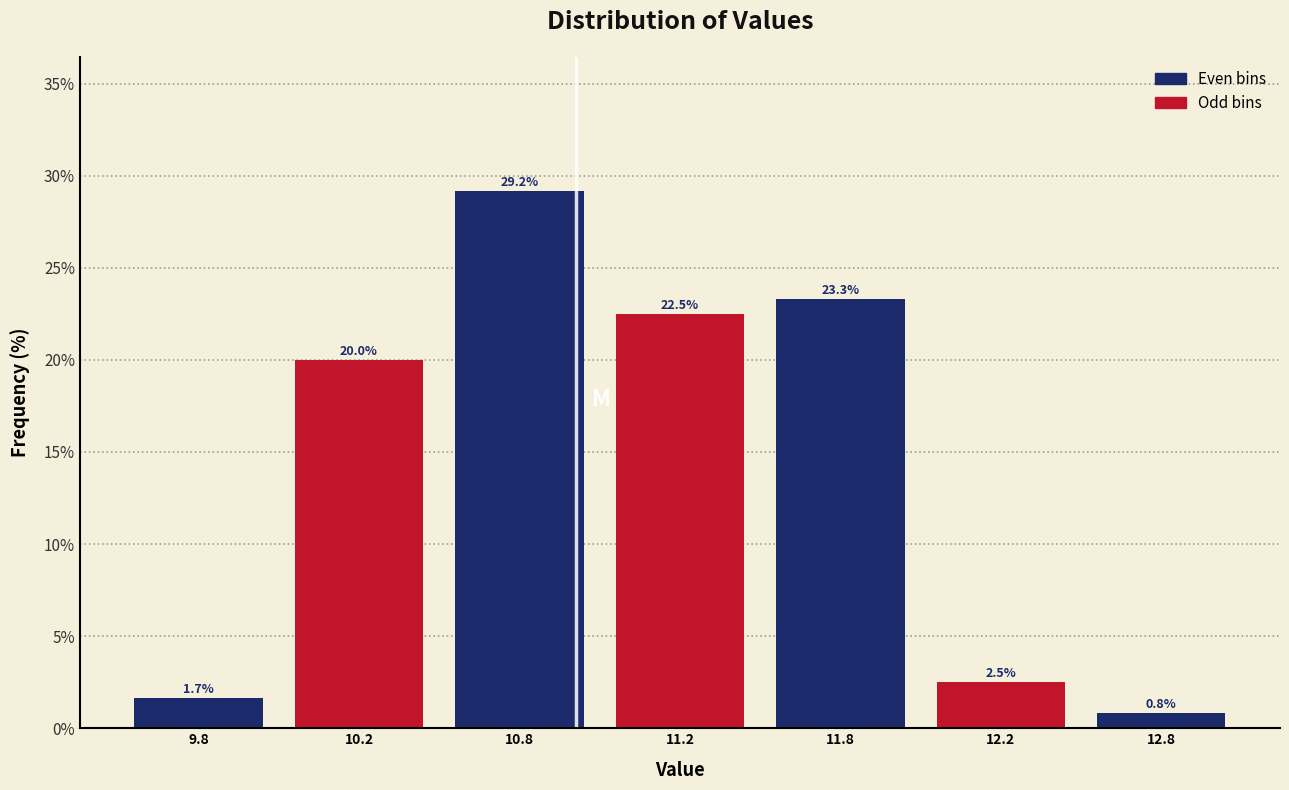

Reading left to right, extract all data points from this chart.

9.8=1.7	10.2=20.0	10.8=29.2	11.2=22.5	11.8=23.3	12.2=2.5	12.8=0.8